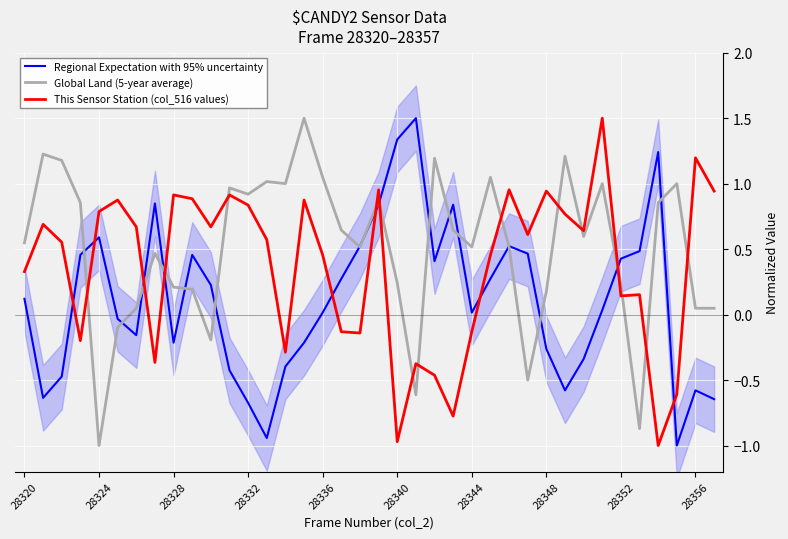

Rank the series by their average value, from highest to lowest.

Global Land (5-year average), This Sensor Station (col_516 values), Regional Expectation with 95% uncertainty